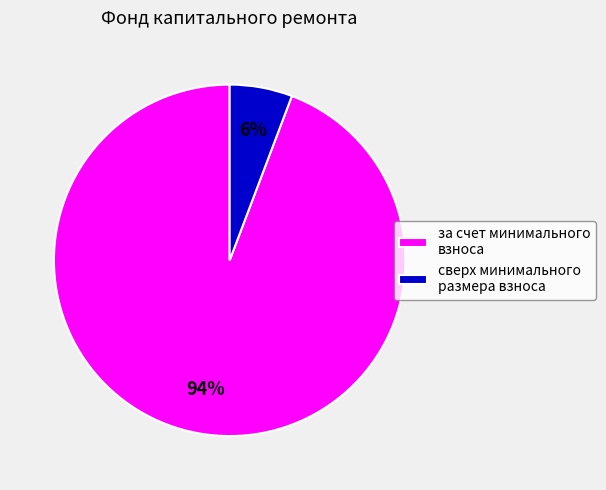

How many slices are in this pie chart?

2